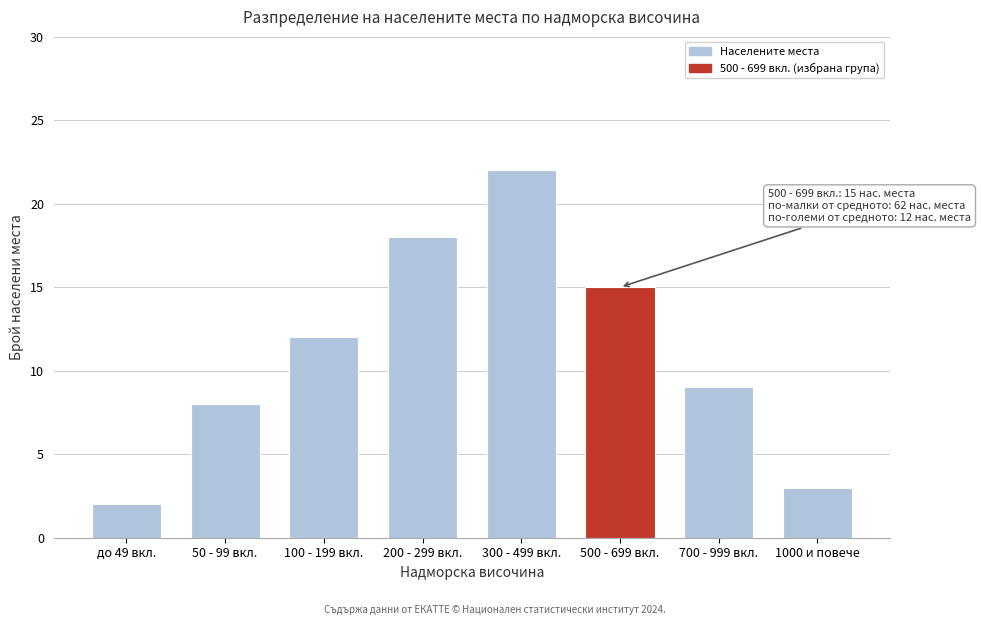

Reading left to right, what are all the values shown in this chart?

2	8	12	18	22	15	9	3